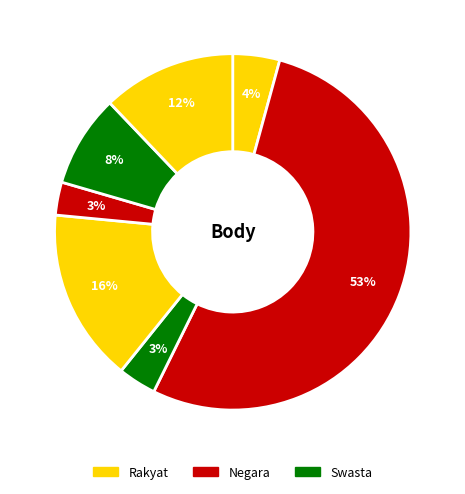

How many segments does this pie chart have?

7